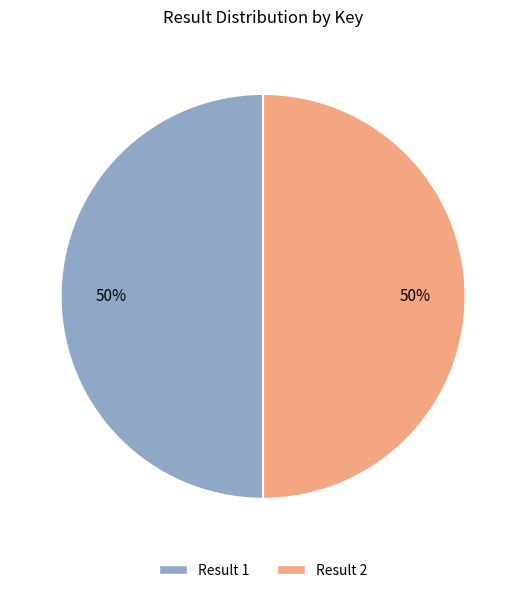

To the nearest percent, what is the average slice percentage?

50%